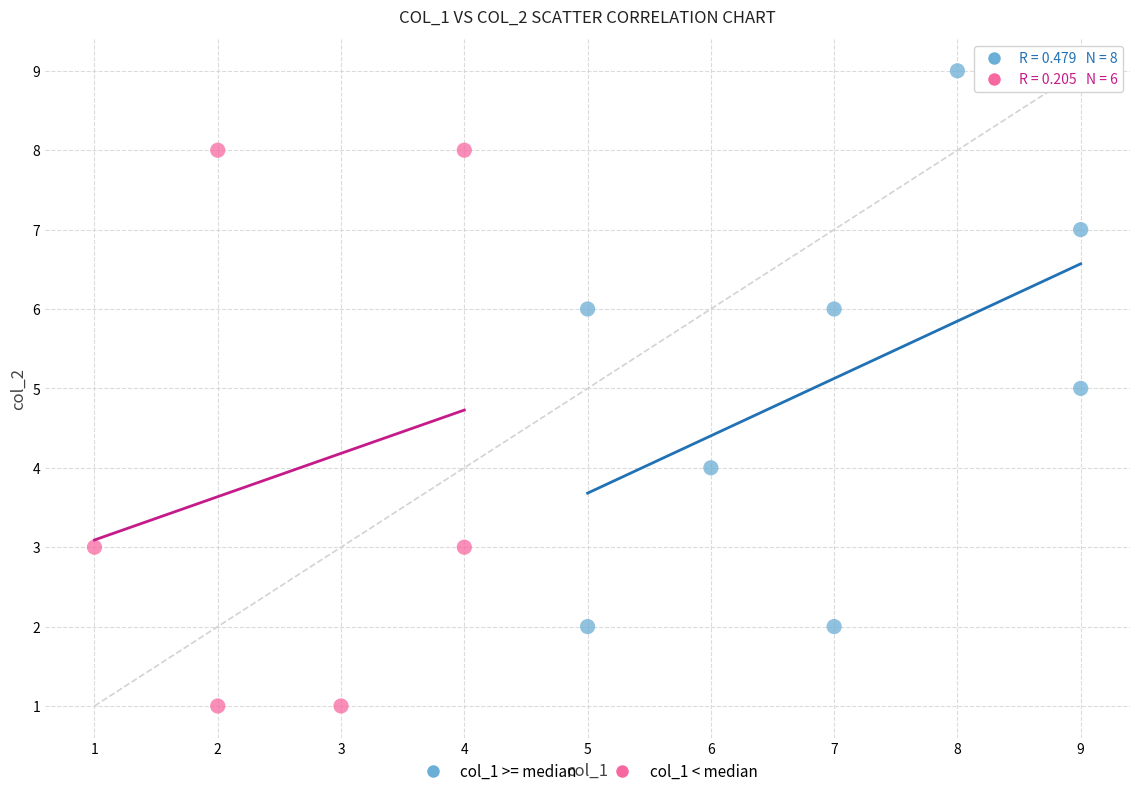

Which series reaches the maximum Y coordinate?

col_1 >= median